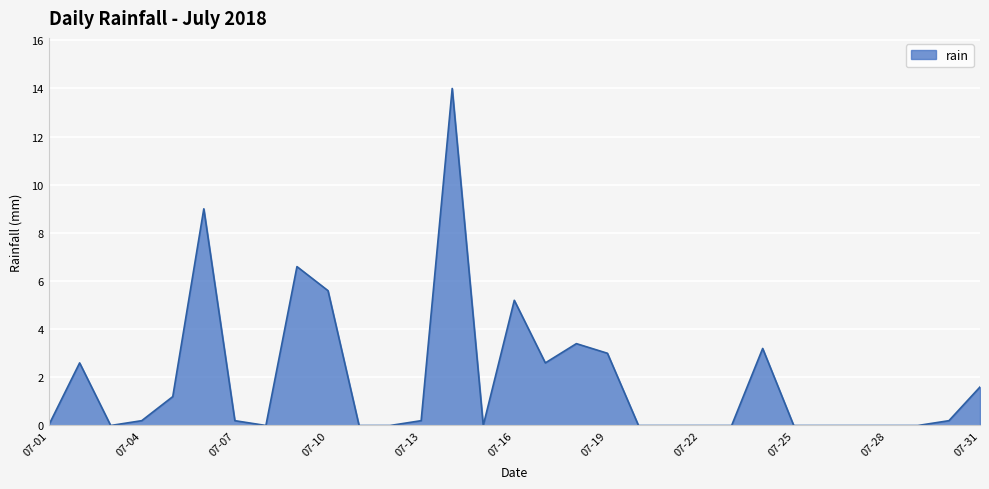

What is the difference between the second highest and minimum values?

9.0